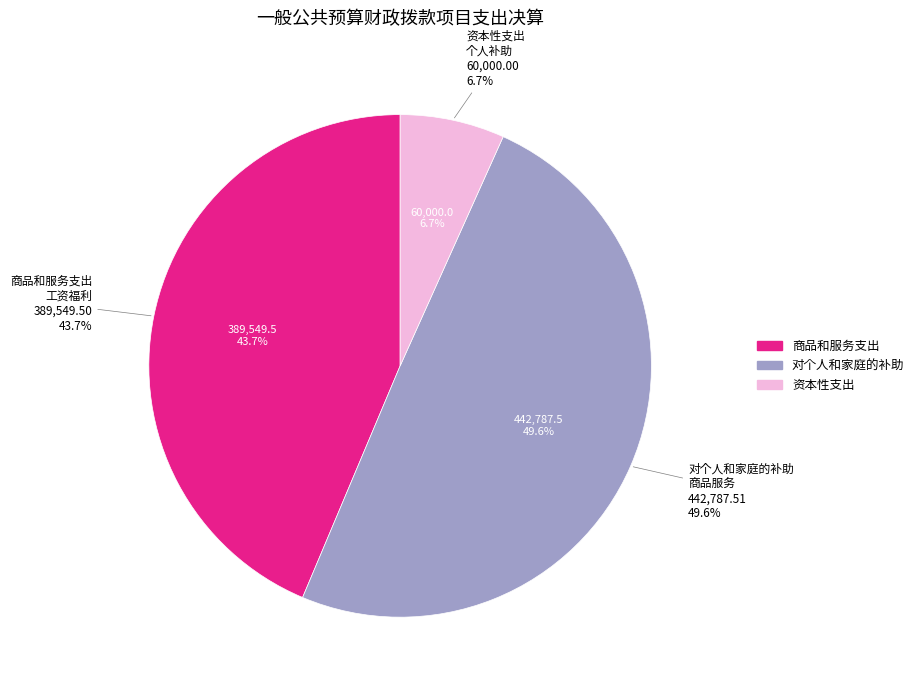

Between 商品和服务支出 and 工资福利支出, which is larger?

商品和服务支出